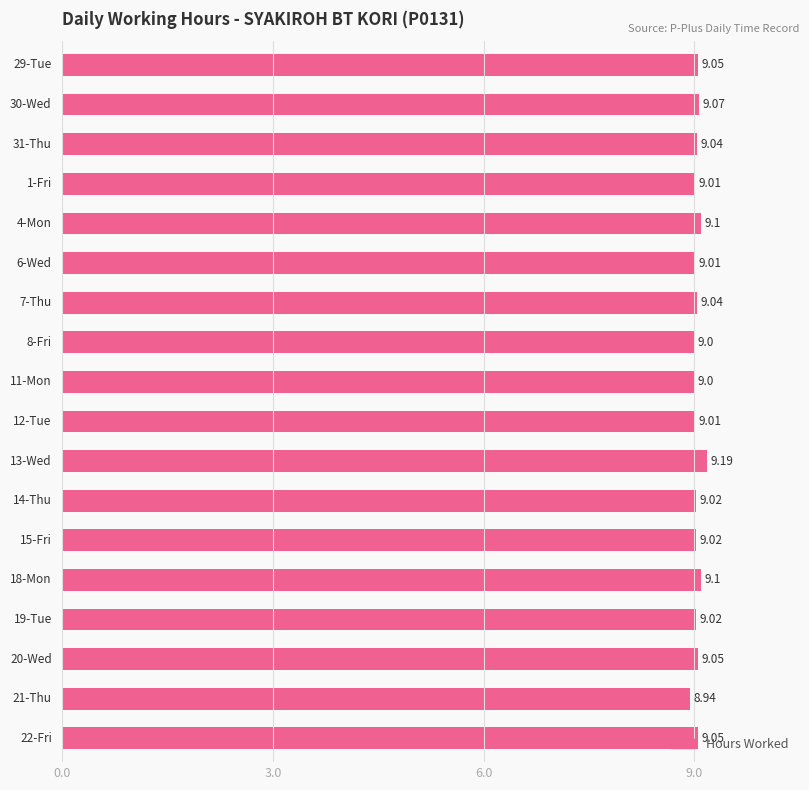

What is the sum of all values?

162.7